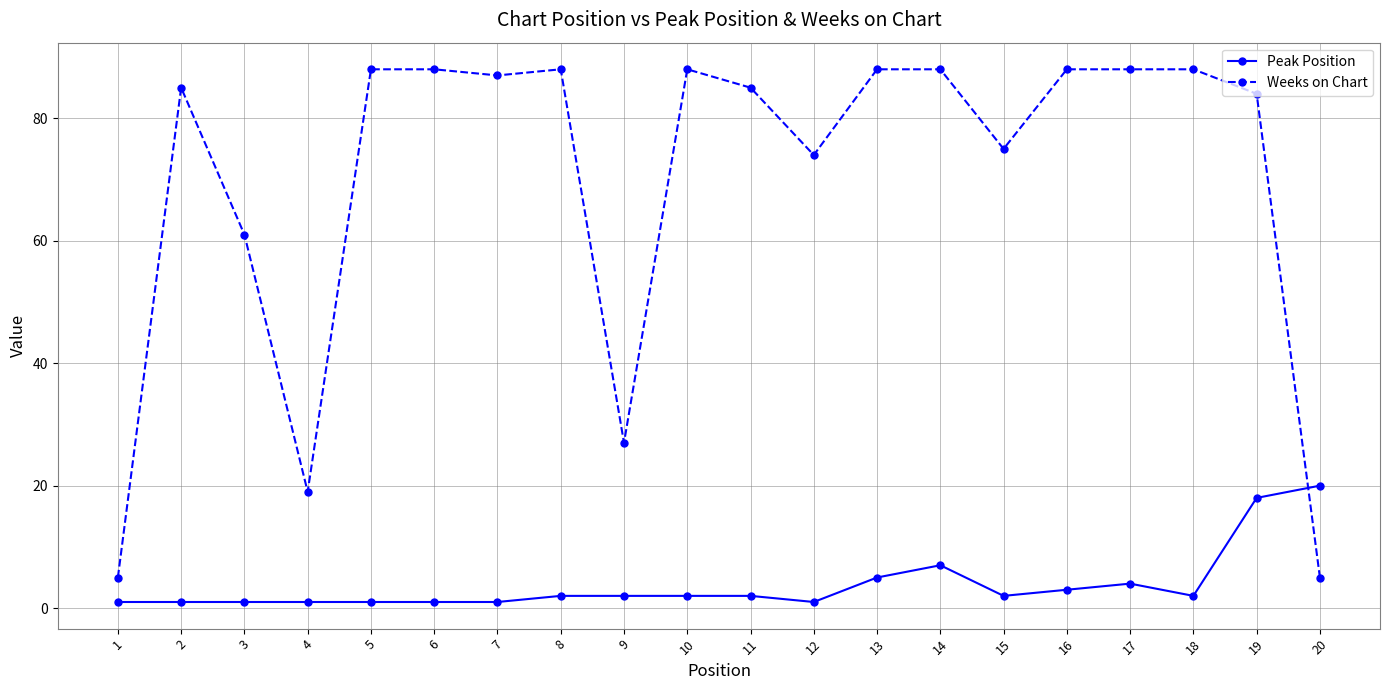

Where is the first local minimum for Weeks on Chart?

4